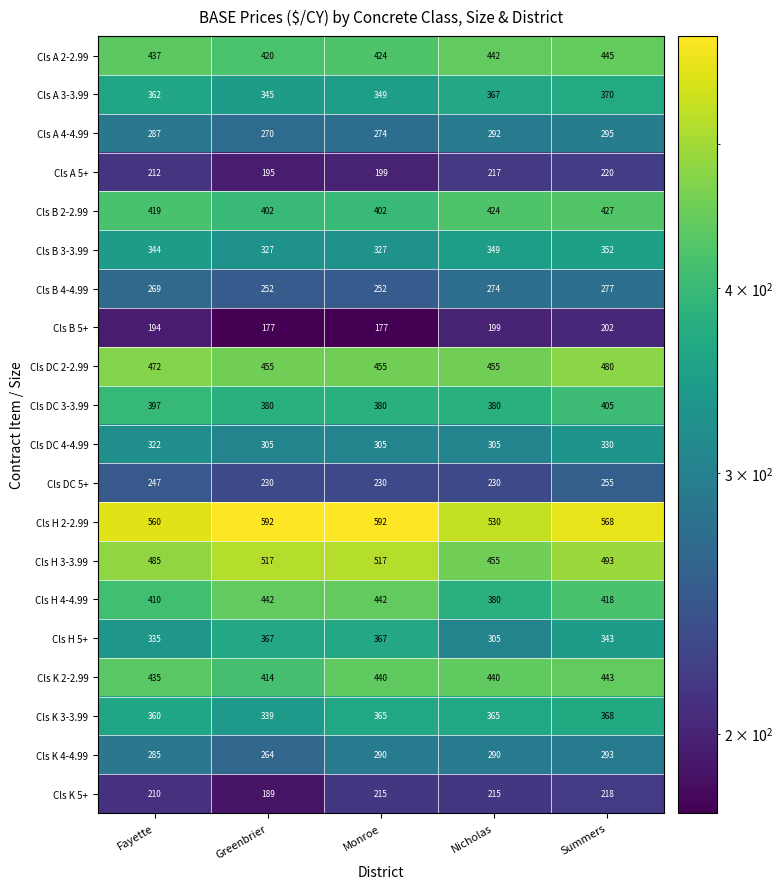

Rank the series by their maximum value, from lowest to highest.

Cls B 5+, Cls K 5+, Cls A 5+, Cls DC 5+, Cls B 4-4.99, Cls K 4-4.99, Cls A 4-4.99, Cls DC 4-4.99, Cls B 3-3.99, Cls H 5+, Cls K 3-3.99, Cls A 3-3.99, Cls DC 3-3.99, Cls B 2-2.99, Cls H 4-4.99, Cls K 2-2.99, Cls A 2-2.99, Cls DC 2-2.99, Cls H 3-3.99, Cls H 2-2.99